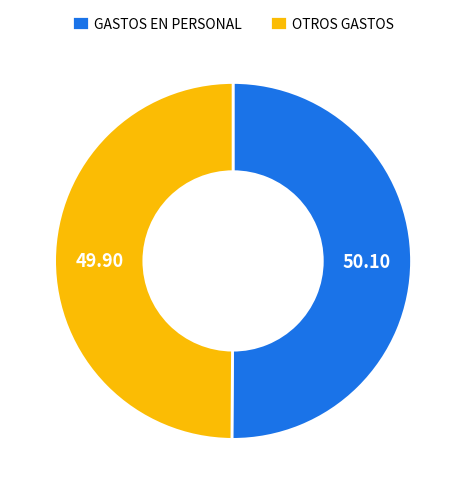

Approximately how many times larger is the value at OTROS GASTOS compared to GASTOS EN PERSONAL?

1.0